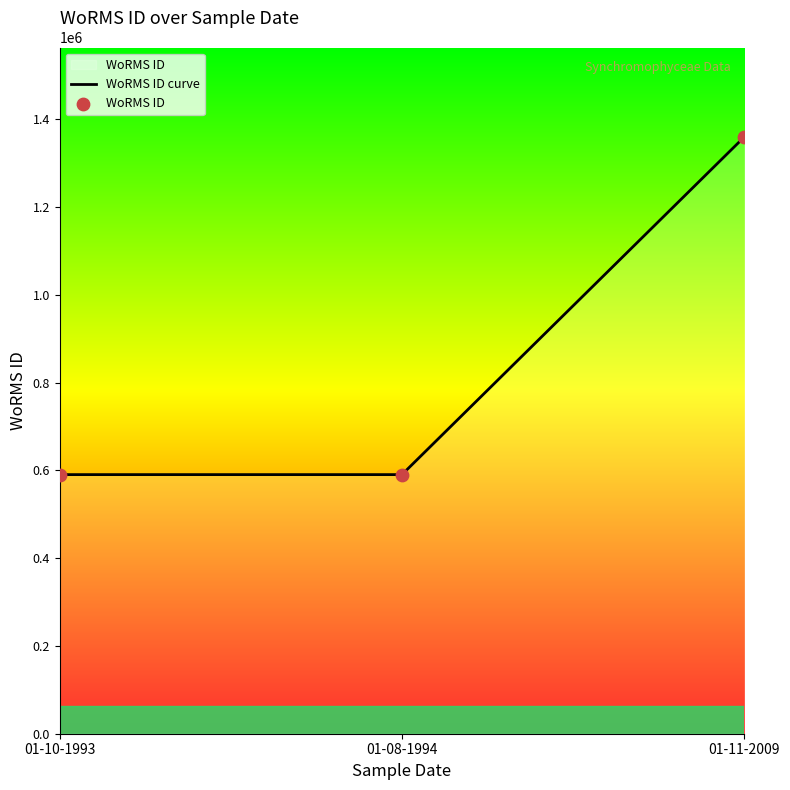

What is the ratio of the value at 01-08-1994 to the value at 01-10-1993?

1.0